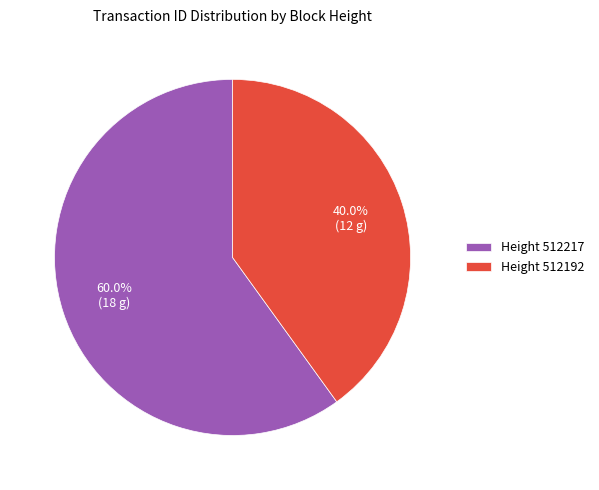

Is there any slice that represents more than half of the pie?

Yes